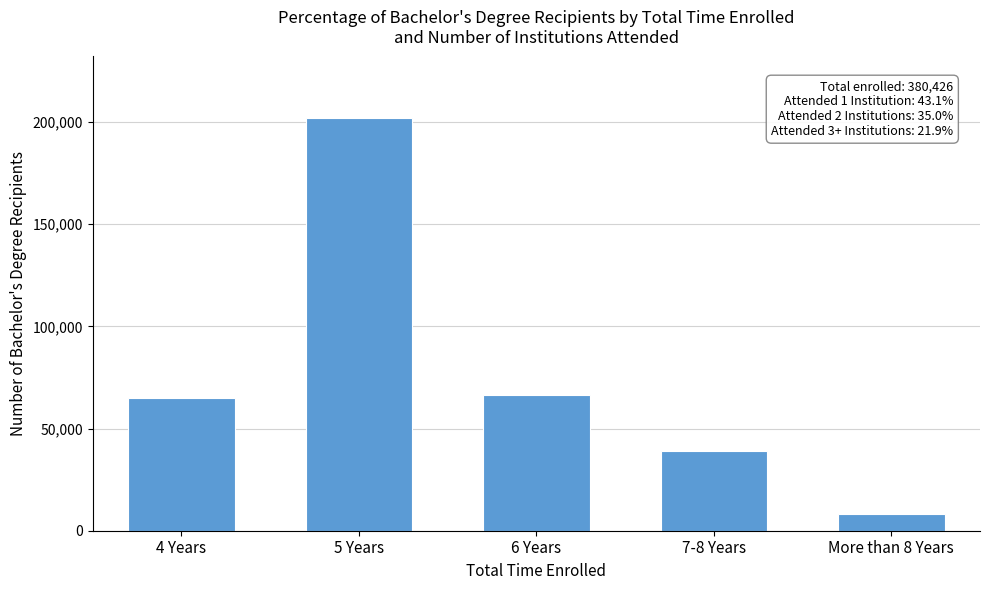

Reading left to right, extract all data points from this chart.

4 Years=64717	5 Years=201796	6 Years=66522	7-8 Years=38977	More than 8 Years=8414